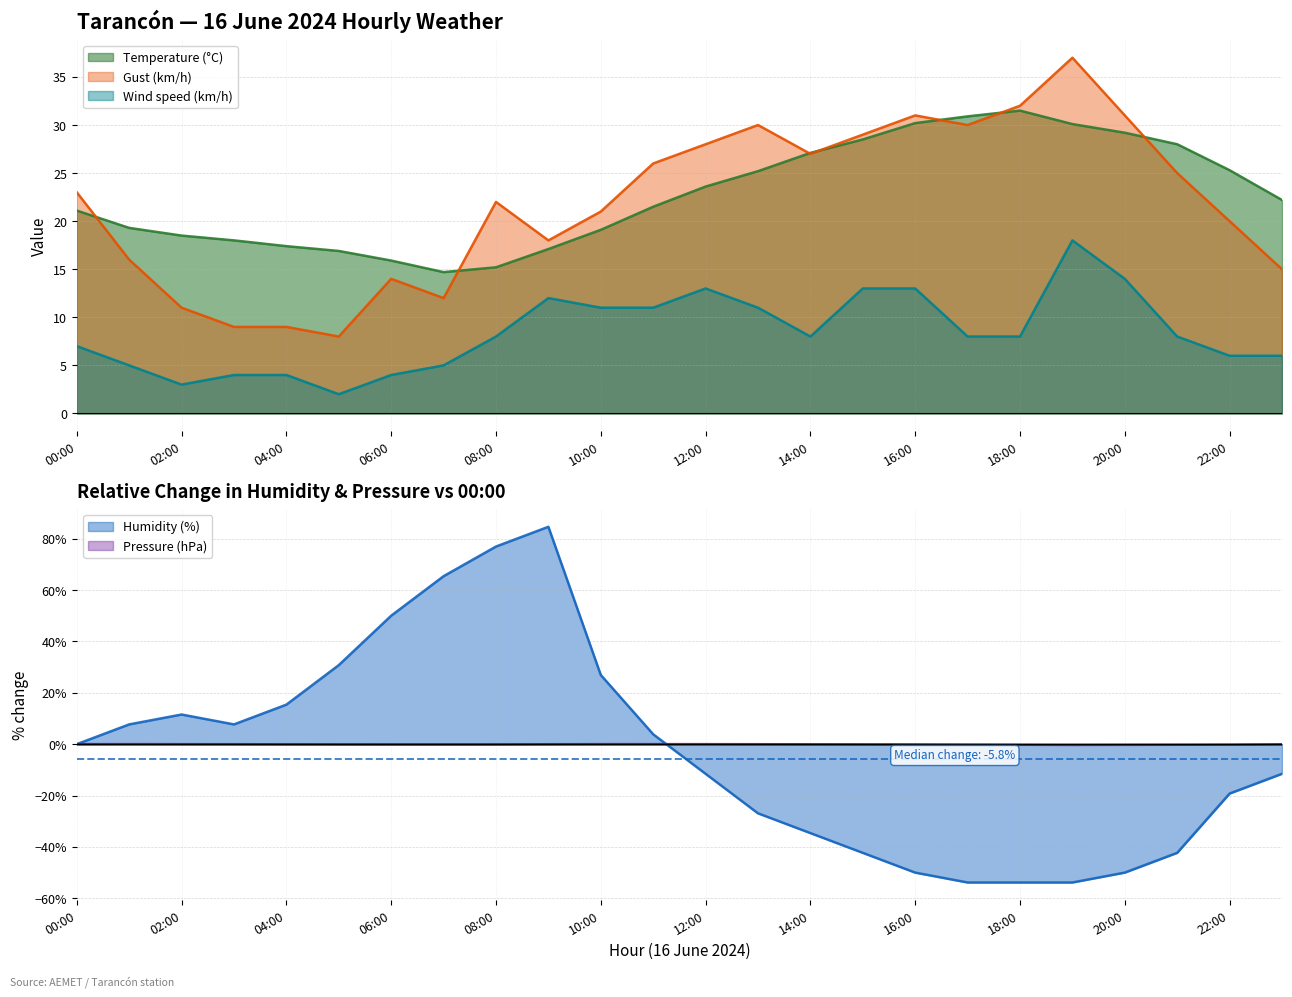

What is the difference between the second highest and minimum values in the Pressure (hPa) series?

0.3